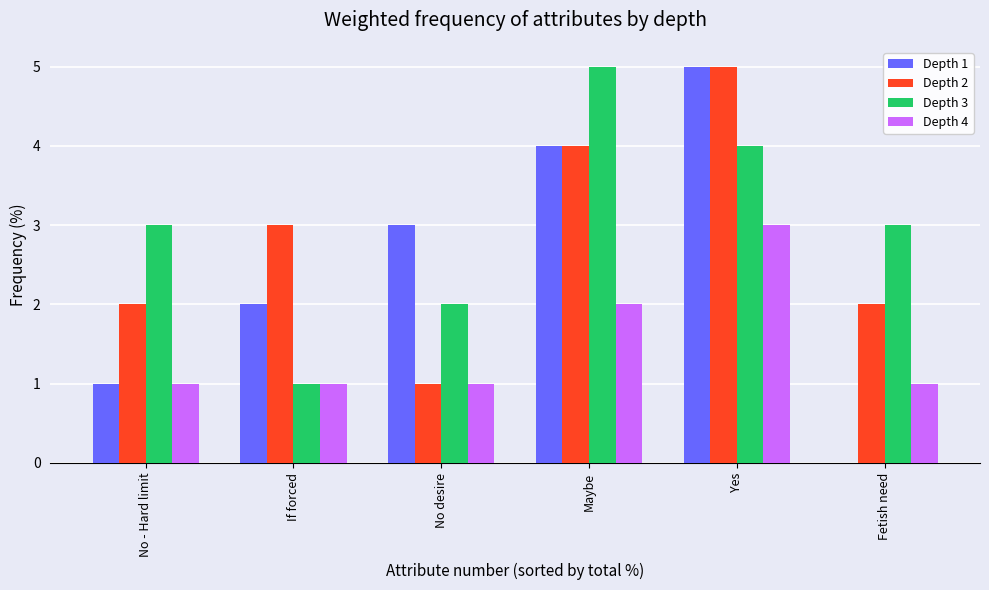

Is it true that Depth 2 equals 2 at Fetish need?

True